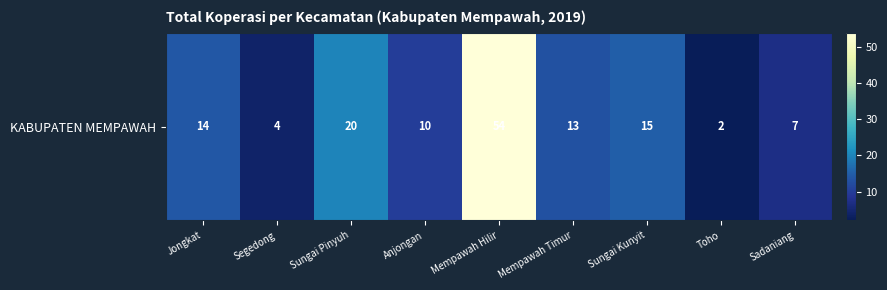

What is the smallest value displayed?

2